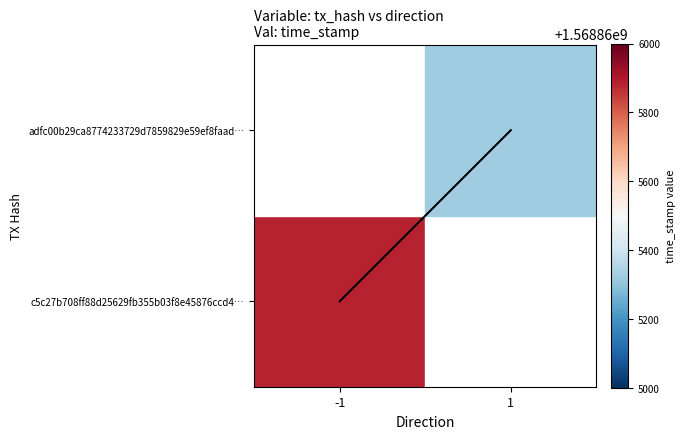

Is it true that the value at 1 is 2.5?

False